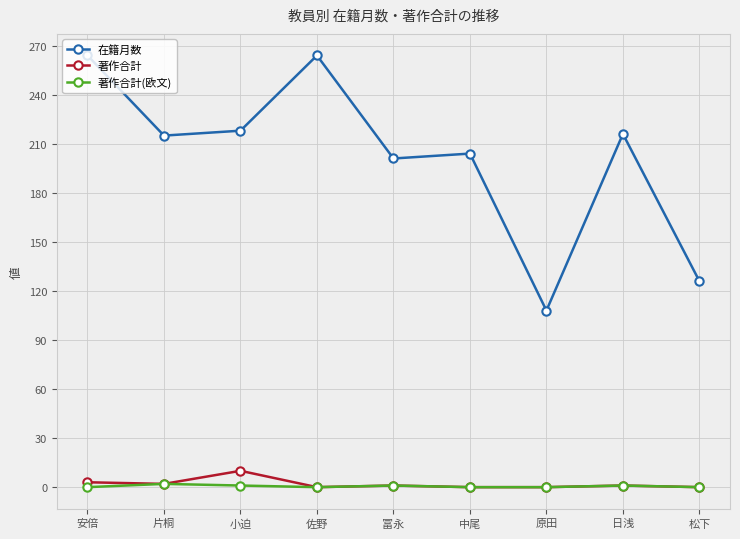

Does the chart have visible grid lines?

Yes